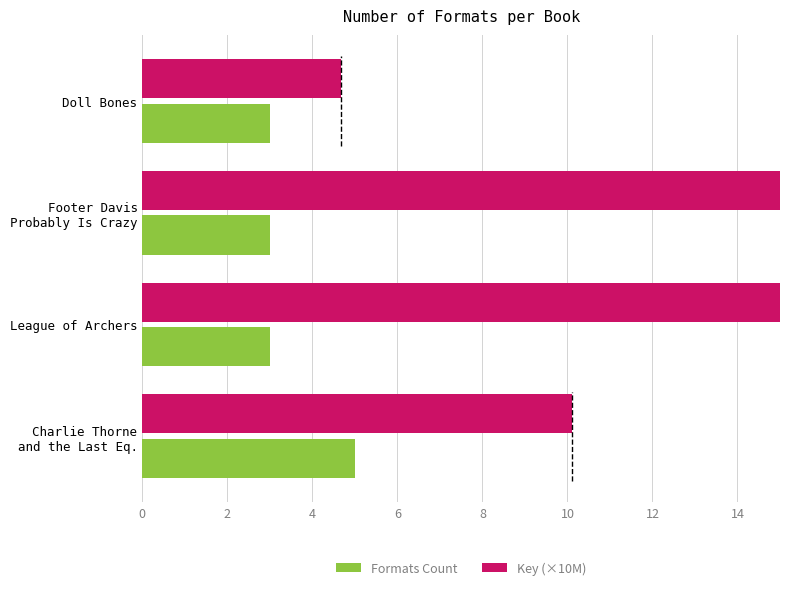

Rank the series at Charlie Thorne and the Last Eq. from lowest to highest value.

Formats Count, Key (×10M)